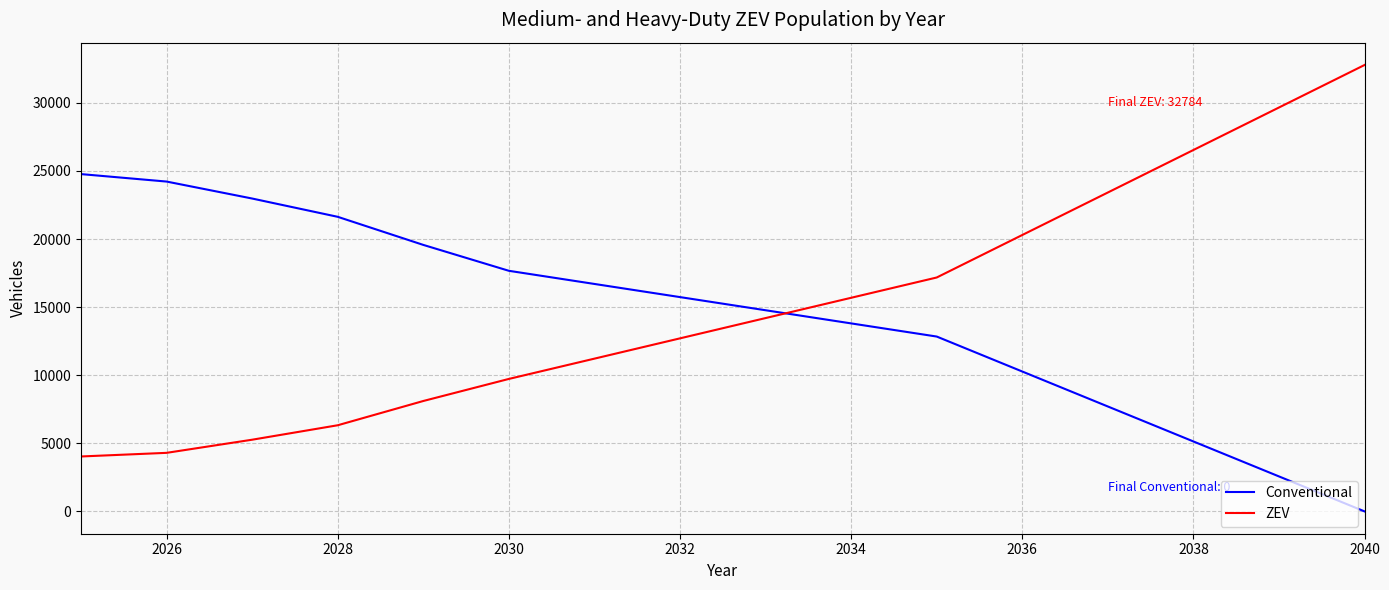

List the series in order of their peak value, lowest first.

Conventional, ZEV